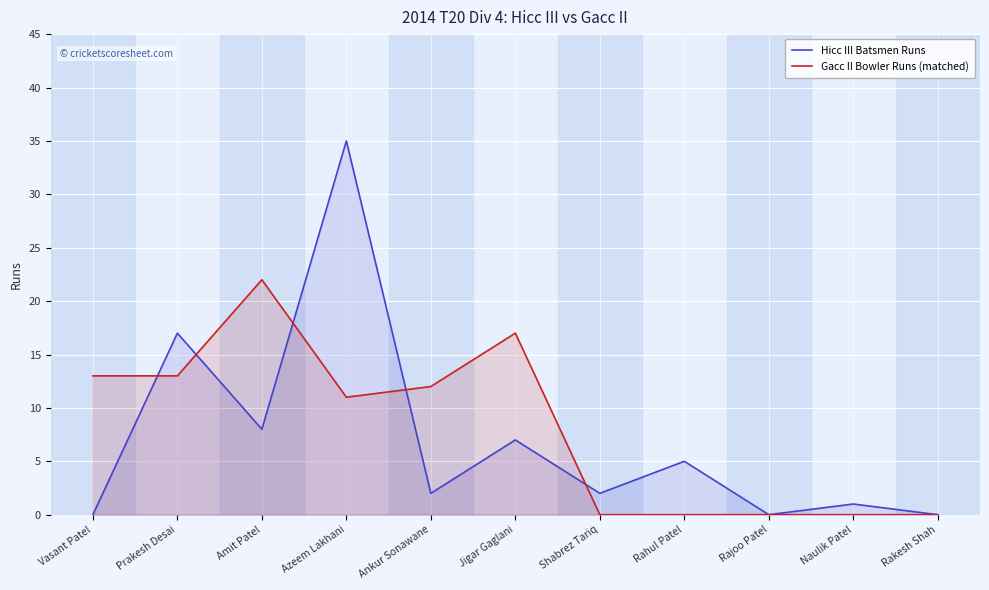

At which label is Hicc III Batsmen Runs closest to 17?

Prakesh Desai